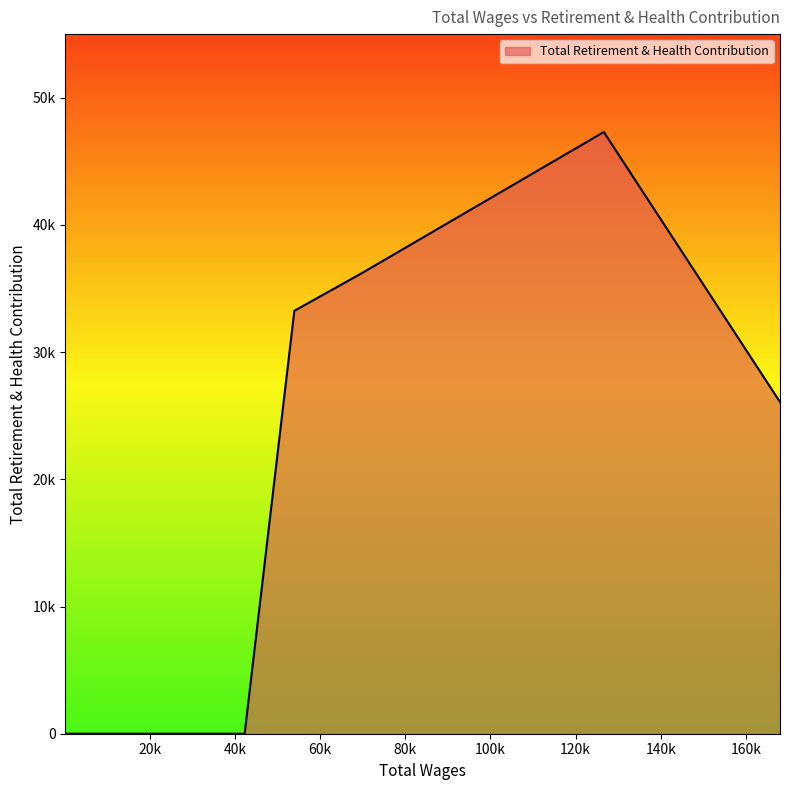

What is the sum of all values?

142838